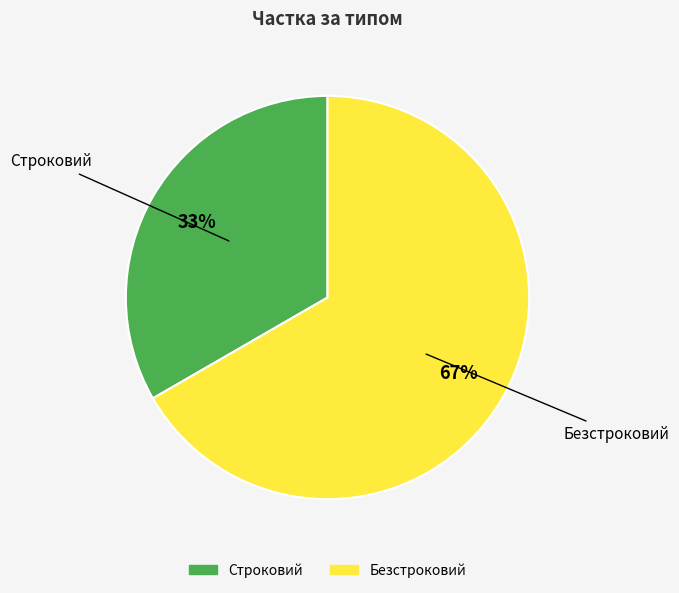

How many segments does this pie chart have?

2